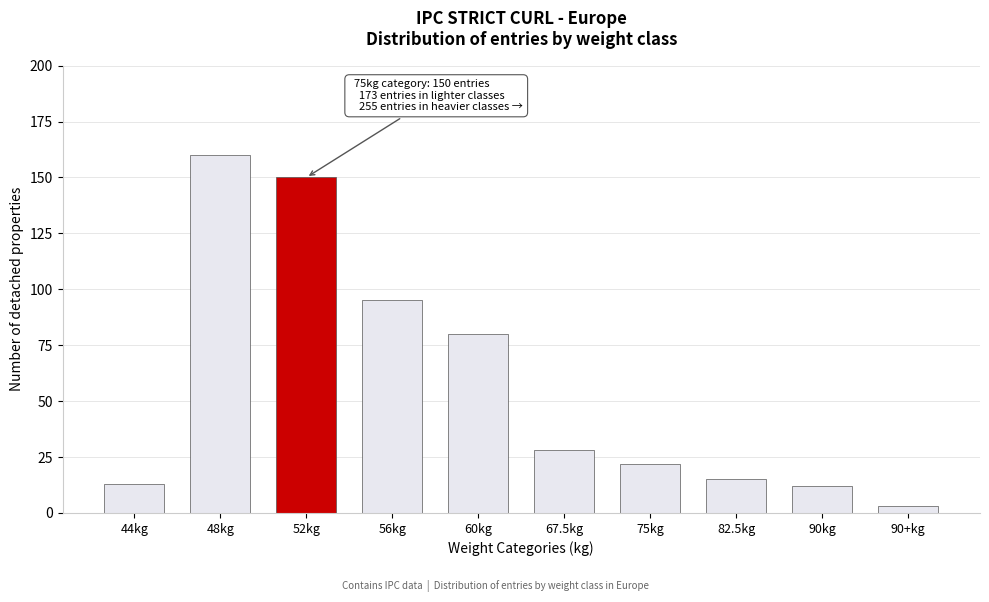

Reading left to right, extract all data points from this chart.

13	160	150	95	80	28	22	15	12	3